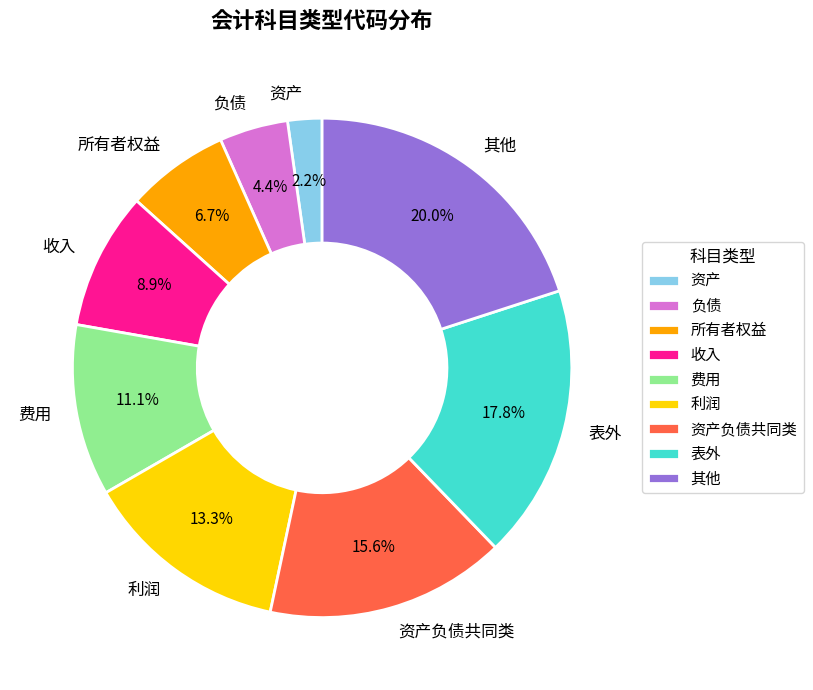

How many segments does this pie chart have?

9